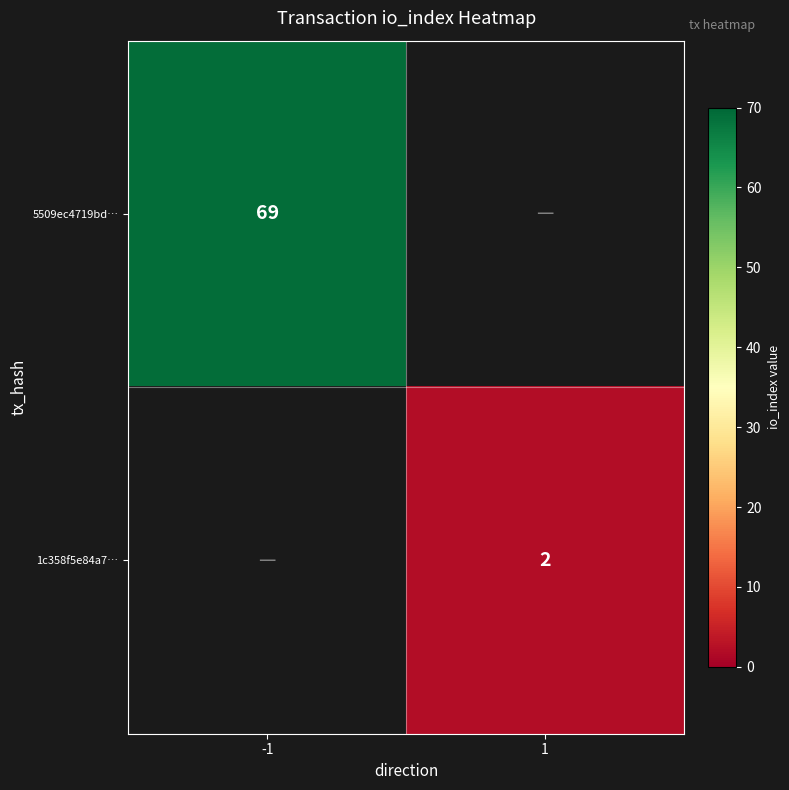

The 1c358f5e84a7… series shows 4 at 1. True or false?

False